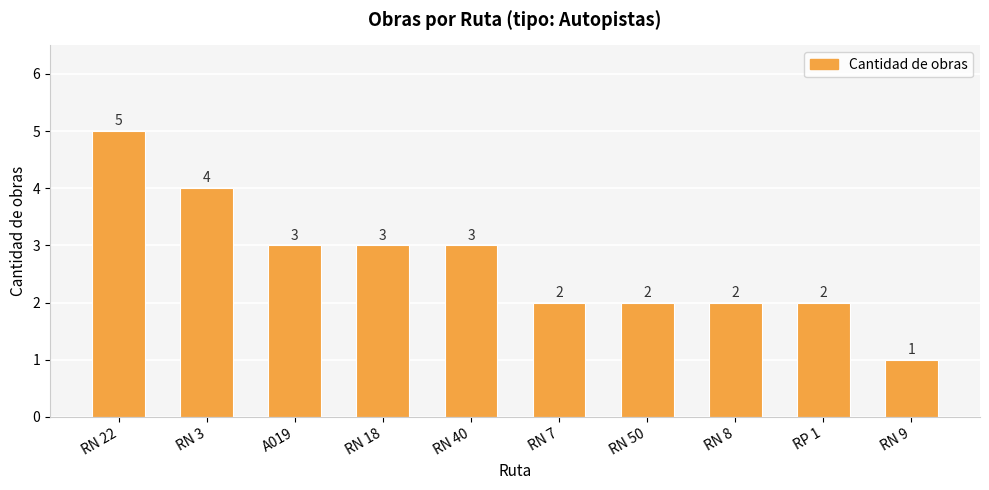

What is the sum of all values?

27